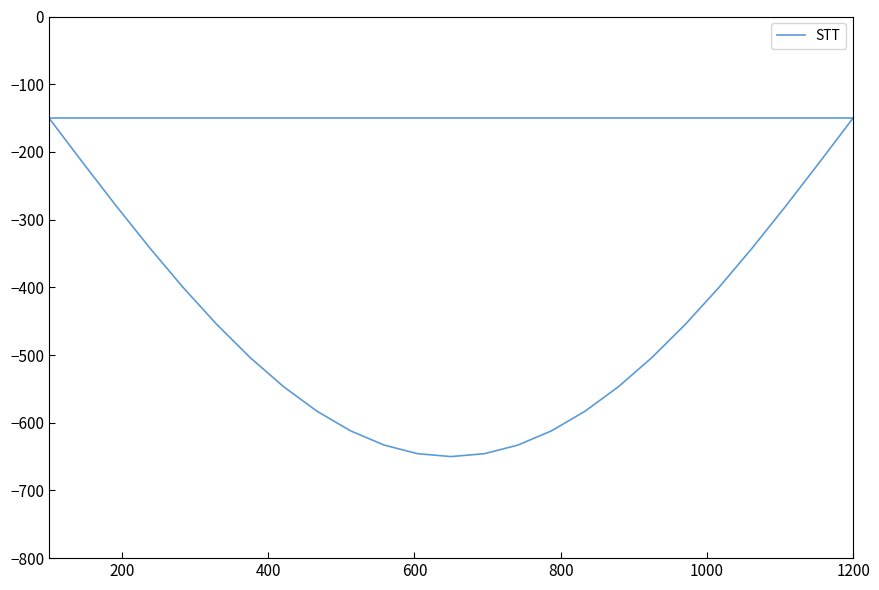

Reading left to right, list all the values displayed in this chart.

-150.0	-215.3	-279.4	-341.3	-400.0	-454.4	-503.6	-546.7	-583.0	-611.9	-633.0	-645.7	-650.0	-645.7	-633.0	-611.9	-583.0	-546.7	-503.6	-454.4	-400.0	-341.3	-279.4	-215.3	-150.0